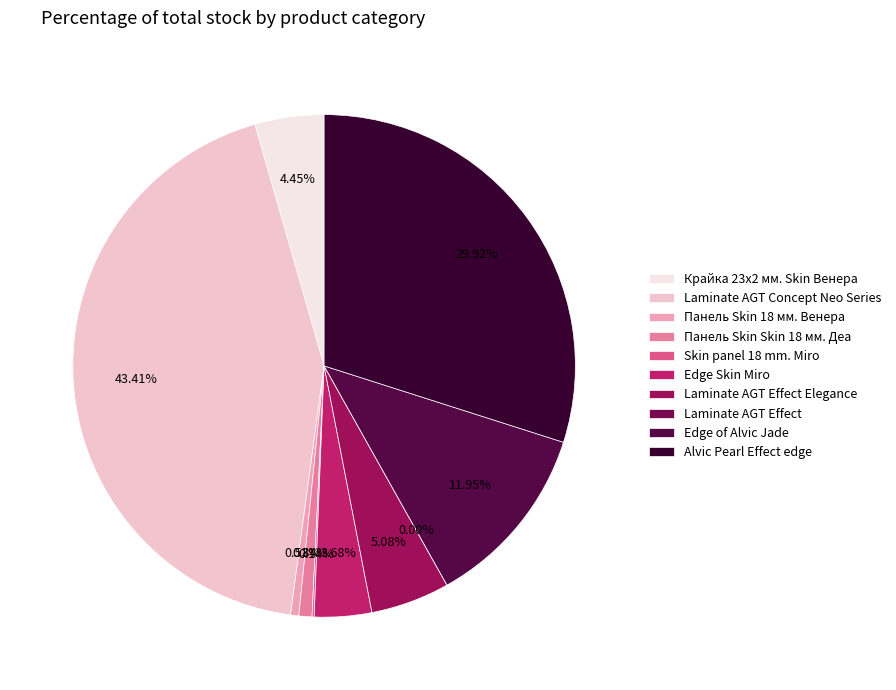

What percentage is the Крайка 23x2 мм. Skin Венера slice, to the nearest percent?

4%